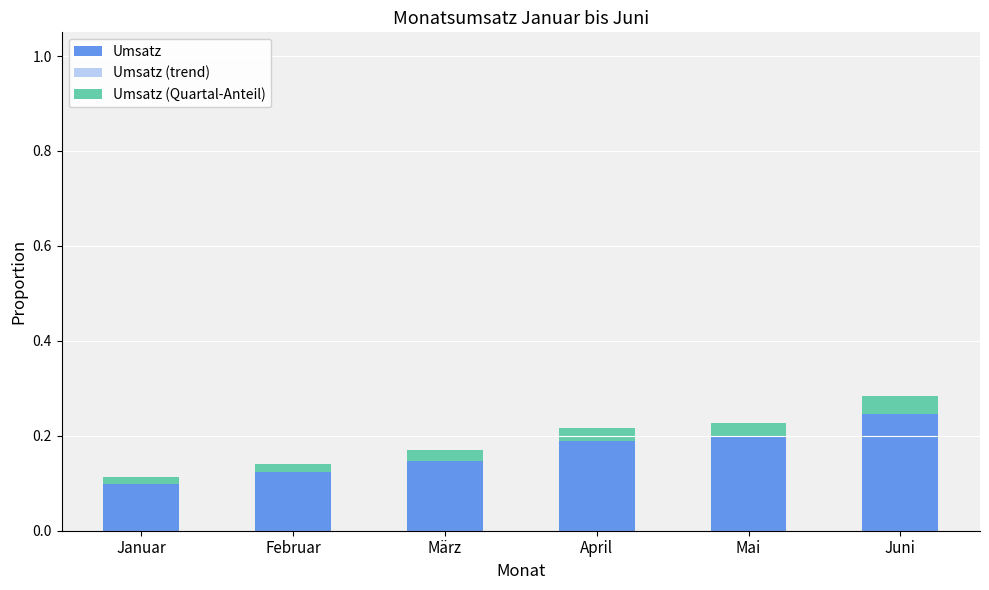

How many series are shown in this chart?

3